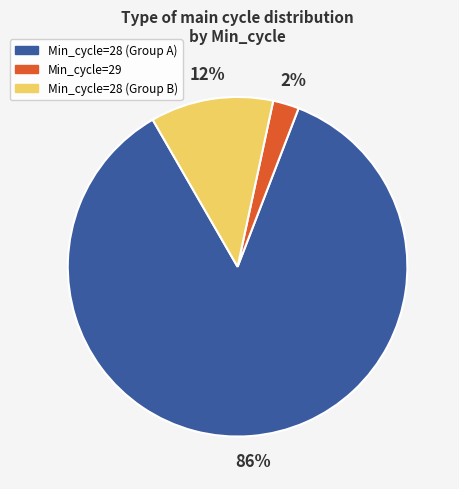

To the nearest percent, what is the average slice percentage?

33%